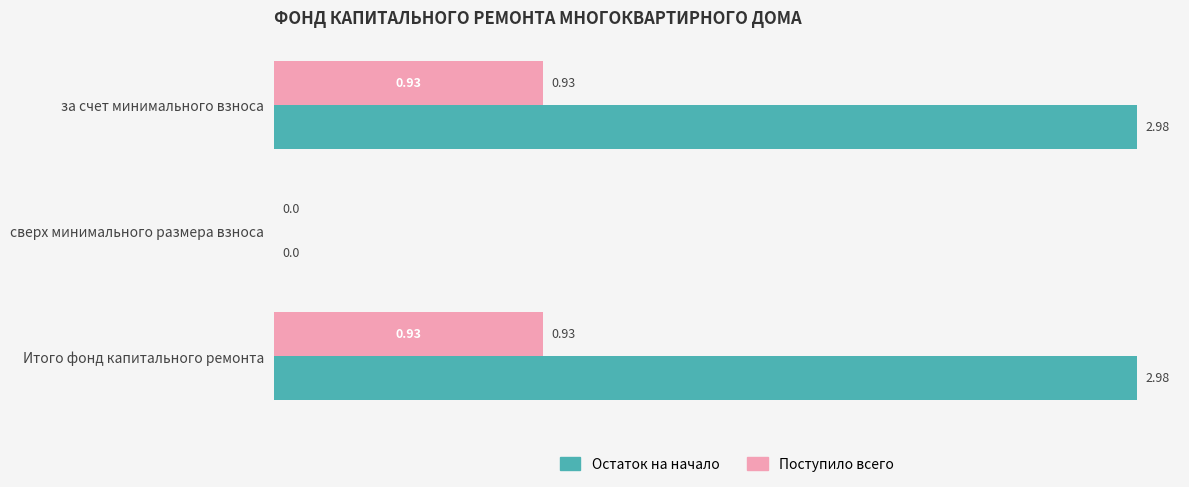

Where is Поступило всего nearest to the value 0?

сверх минимального размера взноса